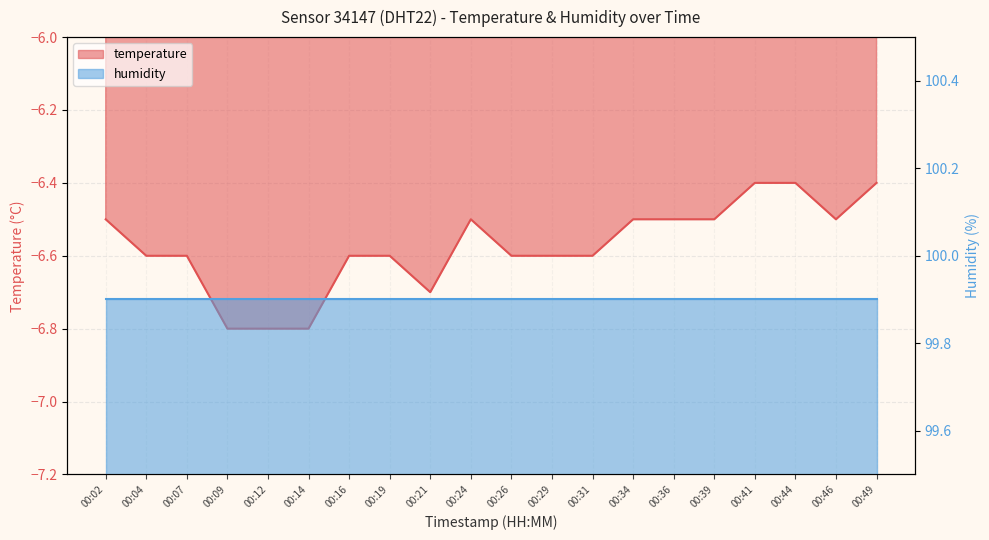

How many interior local peaks (higher than both neighbors) does the data have?

1